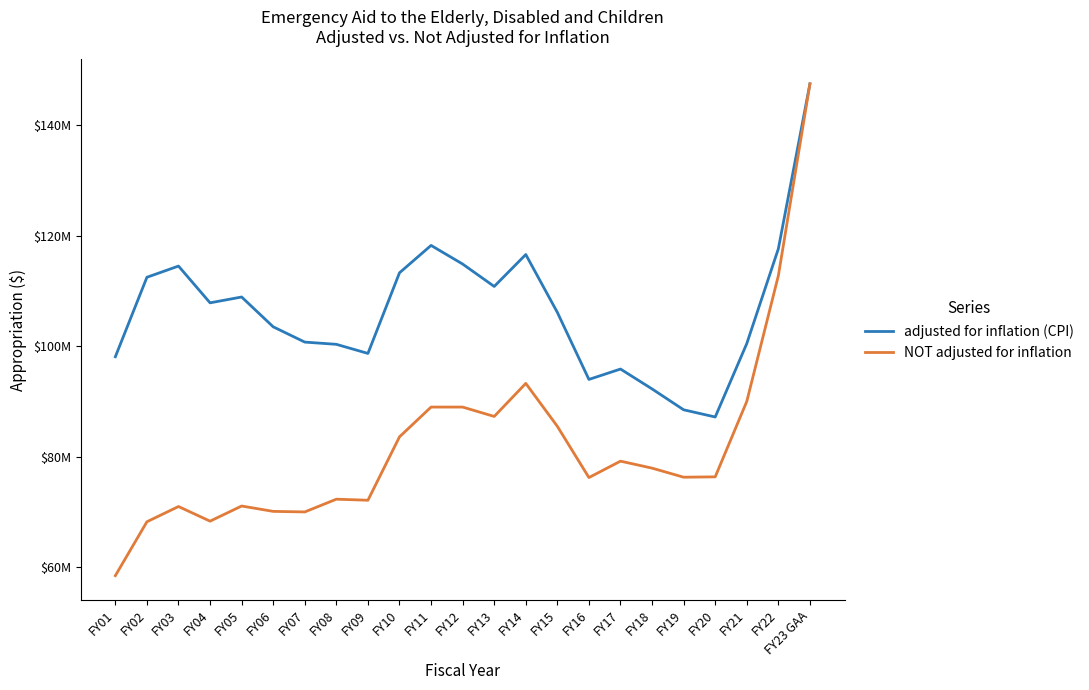

Where is the first local minimum for adjusted for inflation (CPI)?

FY04